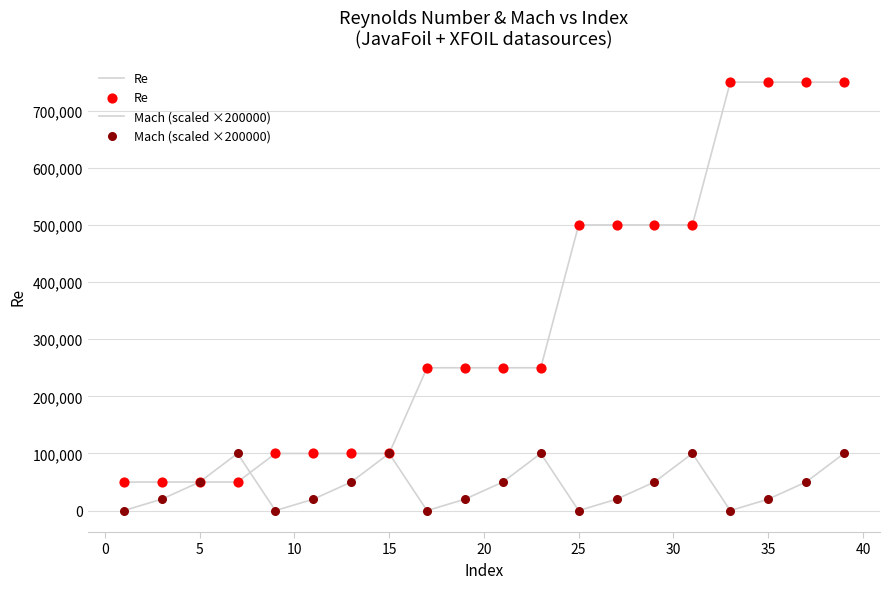

Is this an area chart (filled region under the line)?

No